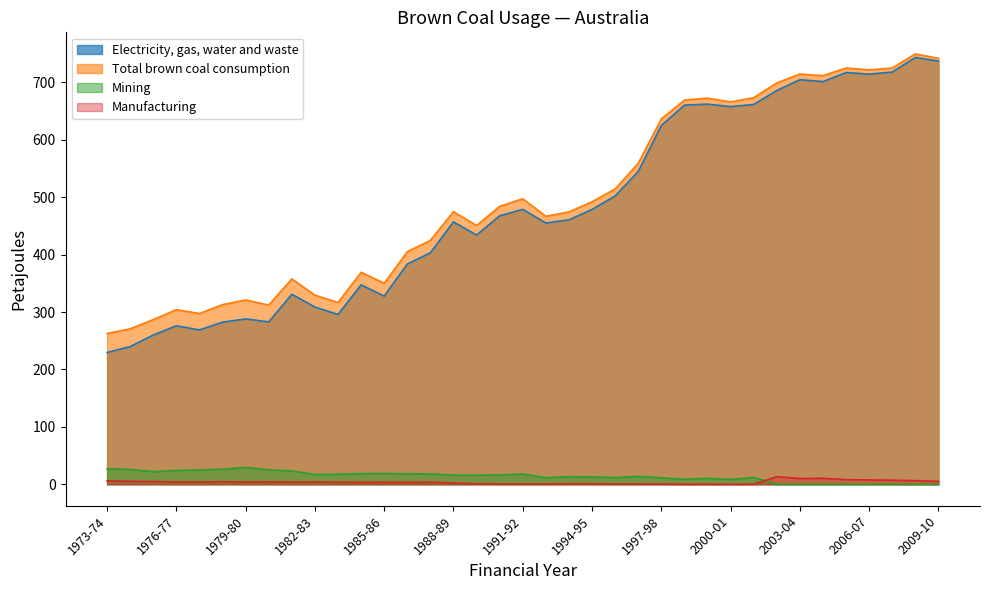

What is the label of the 18th point from the right?

1992-93